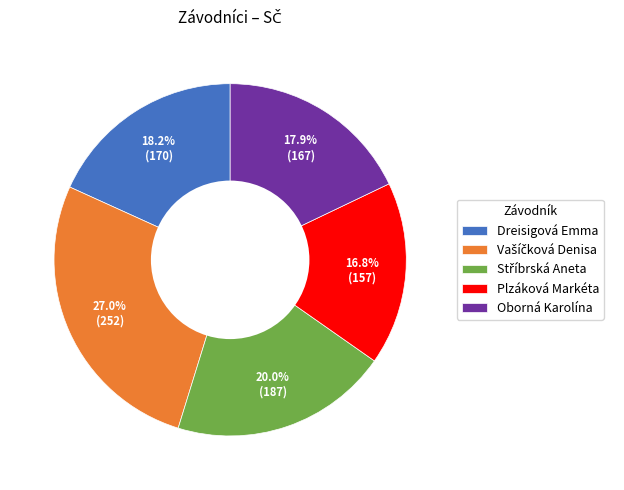

Does any single category account for the majority?

No